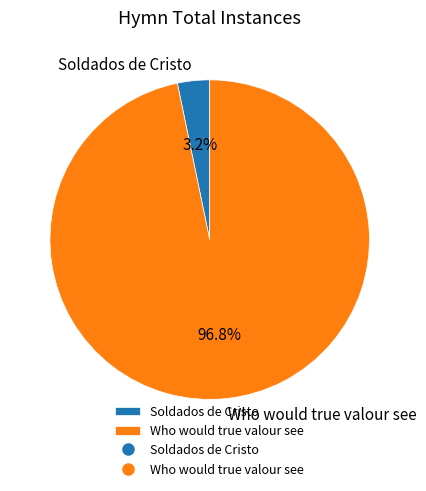

Which has a higher value, Who would true valour see or Soldados de Cristo?

Who would true valour see